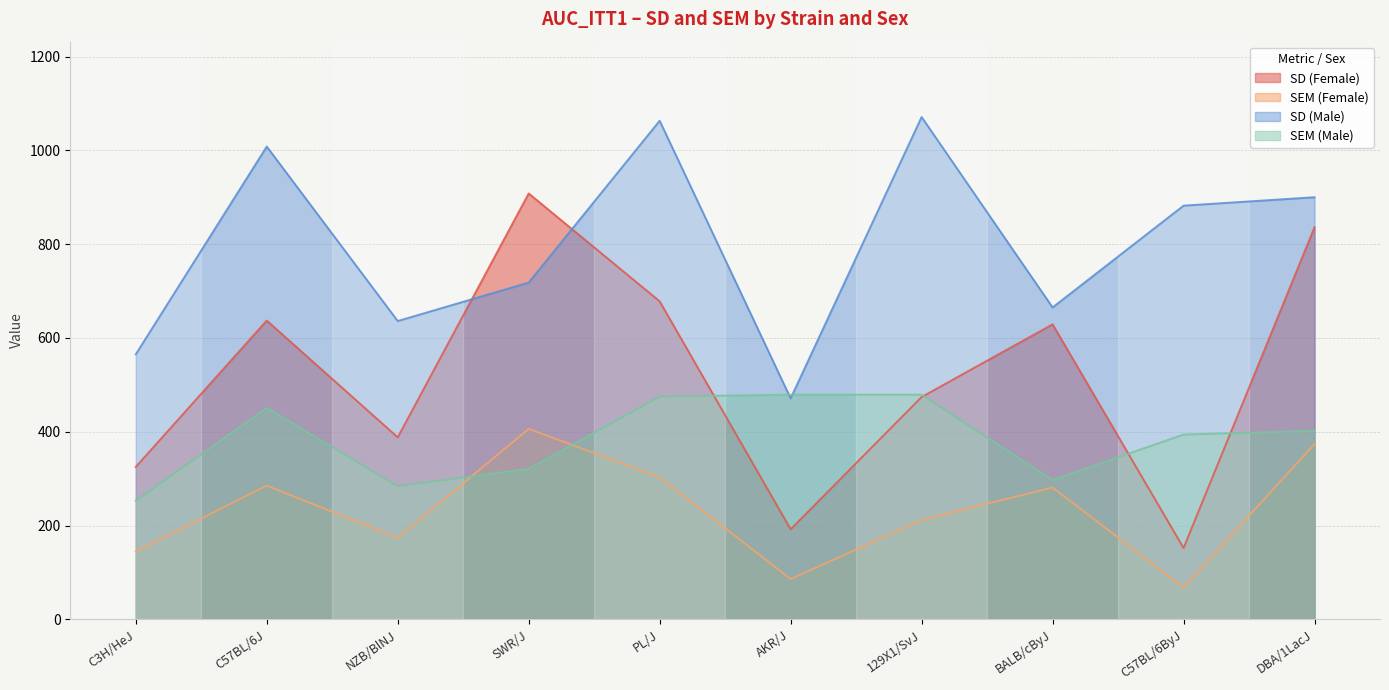

Reading right to left, list all the values displayed in this chart.

sd_f: DBA/1LacJ=836.0	C57BL/6ByJ=152.0	BALB/cByJ=629.0	129X1/SvJ=474.0	AKR/J=192.0	PL/J=678.0	SWR/J=908.0	NZB/BlNJ=388.0	C57BL/6J=637.0	C3H/HeJ=325.0
sem_f: DBA/1LacJ=374.0	C57BL/6ByJ=67.8	BALB/cByJ=281.0	129X1/SvJ=212.0	AKR/J=85.8	PL/J=303.0	SWR/J=406.0	NZB/BlNJ=174.0	C57BL/6J=285.0	C3H/HeJ=145.0
sd_m: DBA/1LacJ=900.0	C57BL/6ByJ=882.0	BALB/cByJ=665.0	129X1/SvJ=1071.0	AKR/J=471.0	PL/J=1063.0	SWR/J=718.0	NZB/BlNJ=636.0	C57BL/6J=1008.0	C3H/HeJ=565.0
sem_m: DBA/1LacJ=402.0	C57BL/6ByJ=394.0	BALB/cByJ=297.0	129X1/SvJ=479.0	AKR/J=479.0	PL/J=475.0	SWR/J=321.0	NZB/BlNJ=284.0	C57BL/6J=451.0	C3H/HeJ=253.0